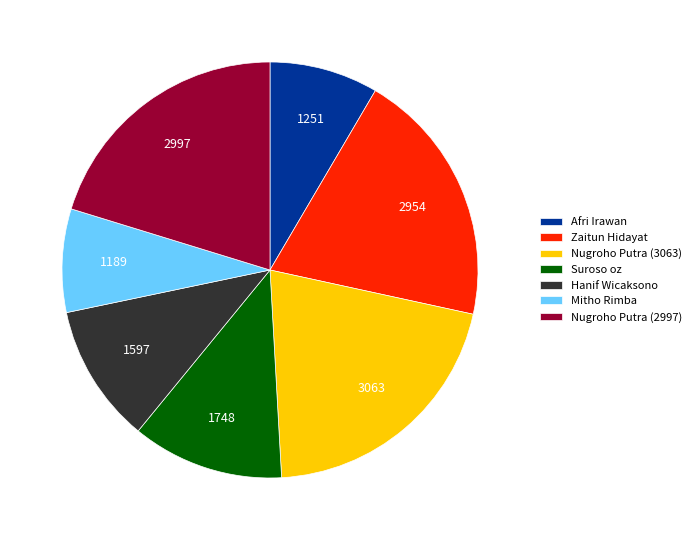

Combined, do Nugroho Putra (2997) and Suroso oz account for over 50%?

No